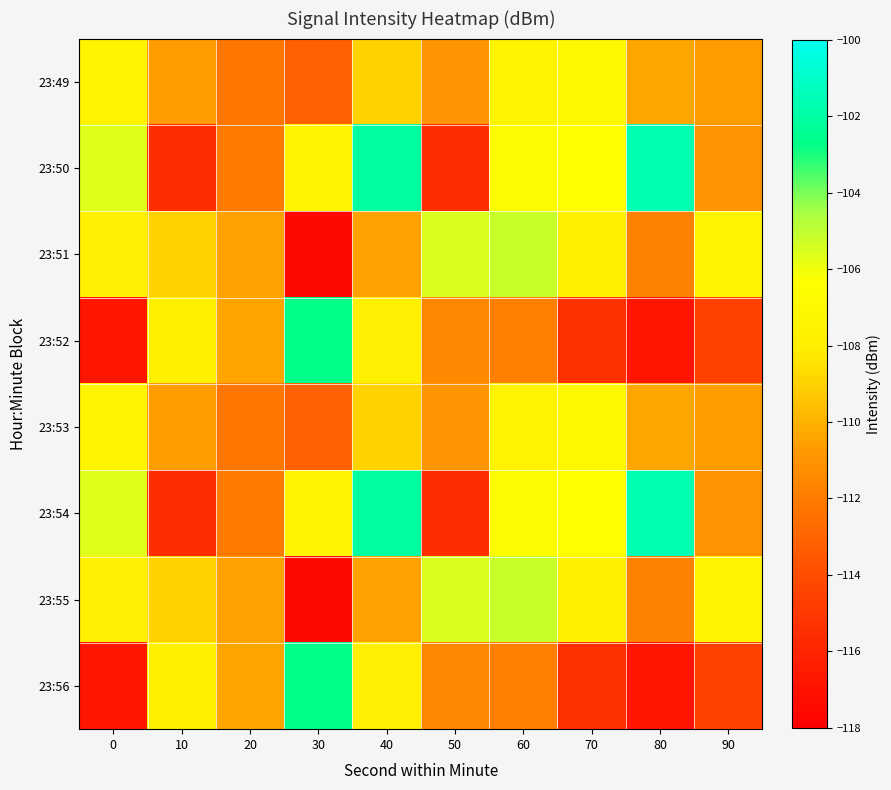

Which series has the widest spread of values?

23:52